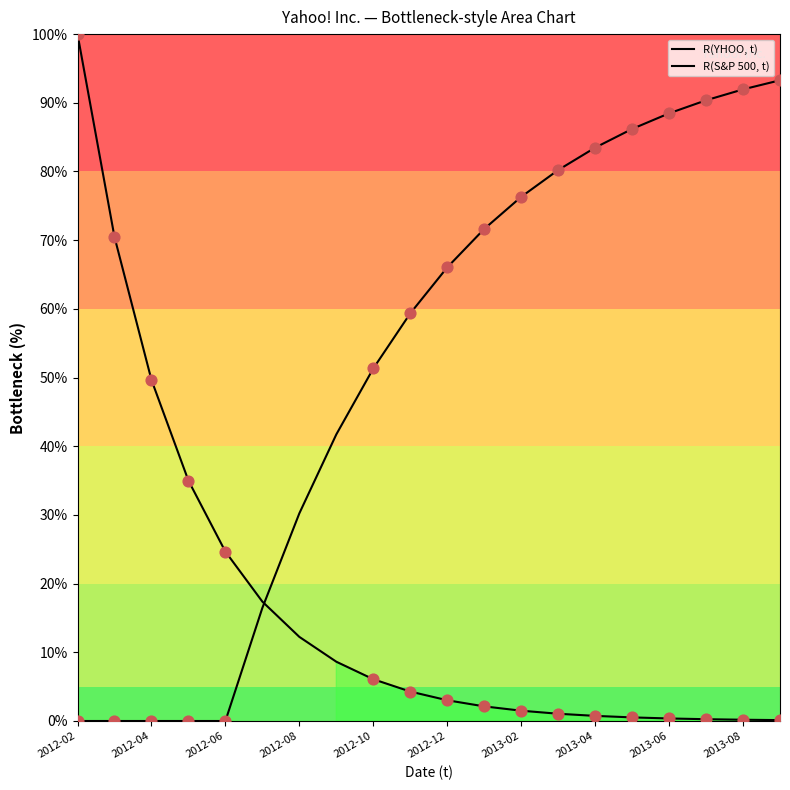

Which series has the largest Y range (max minus min)?

R(YHOO, t)